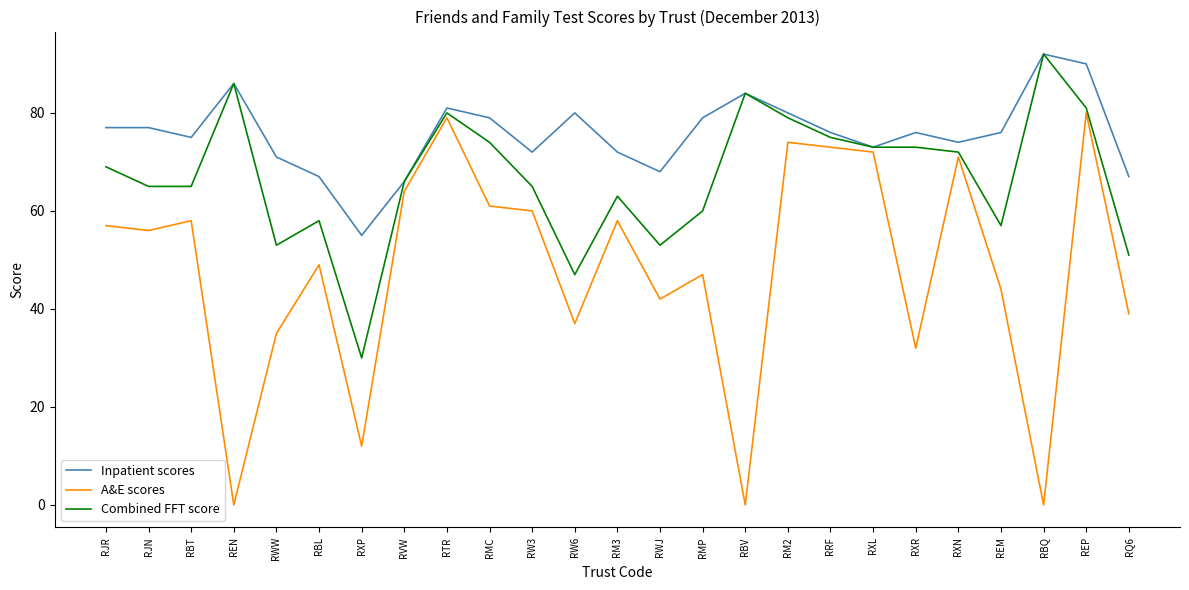

Is the value of Combined FFT score at RXR greater than the value of Inpatient scores at RXP?

Yes